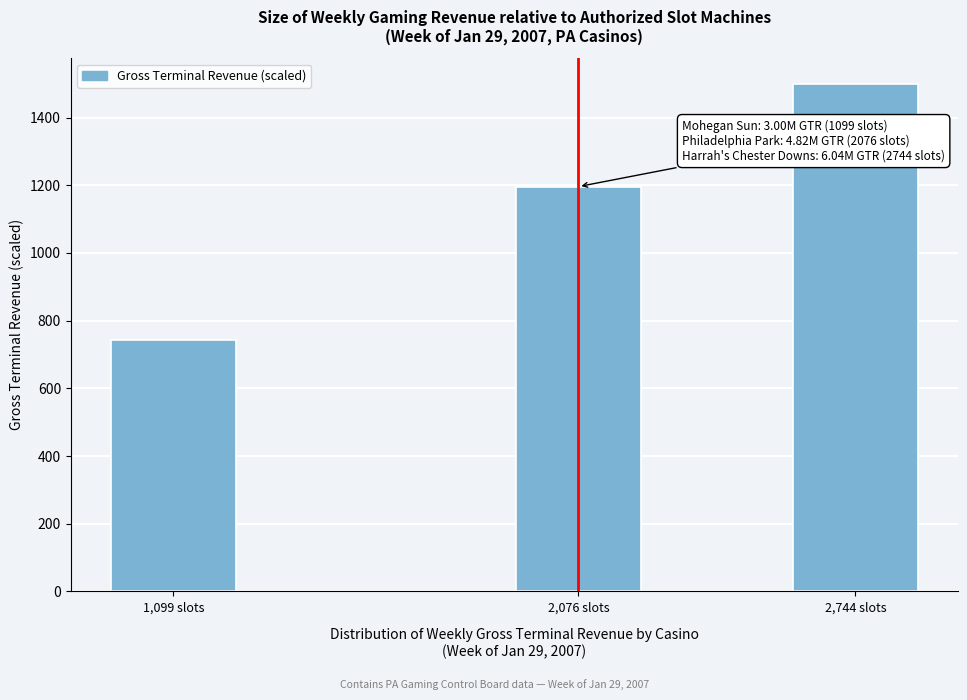

Reading left to right, what are all the values shown in this chart?

744	1196	1500